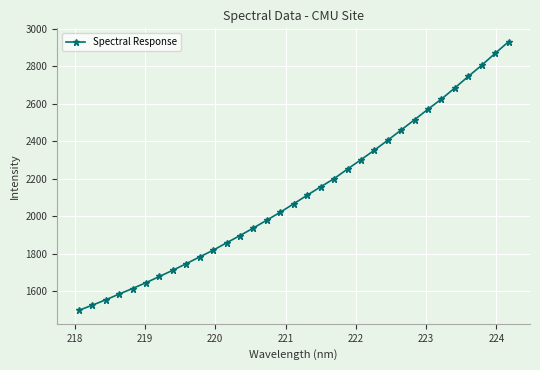

Reading left to right, list all the values displayed in this chart.

1498.3	1525.8	1554.3	1585.2	1614.8	1645.8	1678.9	1712.2	1747.3	1783.2	1818.9	1858.4	1897.0	1937.5	1979.4	2021.4	2066.6	2112.1	2156.5	2200.2	2251.2	2300.9	2351.8	2404.8	2459.4	2514.4	2570.2	2624.3	2683.8	2744.8	2804.2	2867.7	2929.5